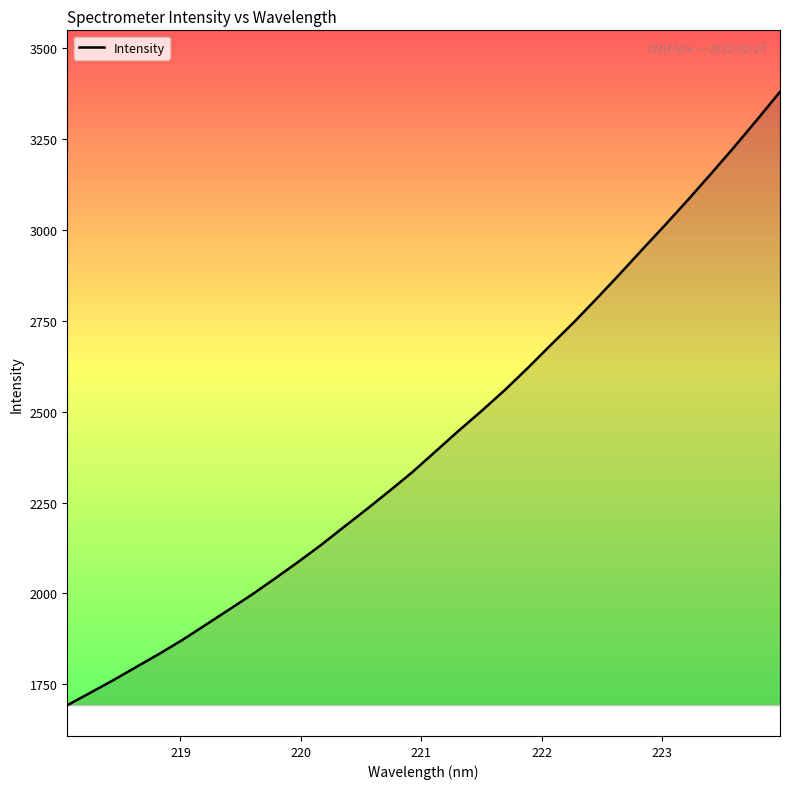

How many lines are shown in the chart?

1